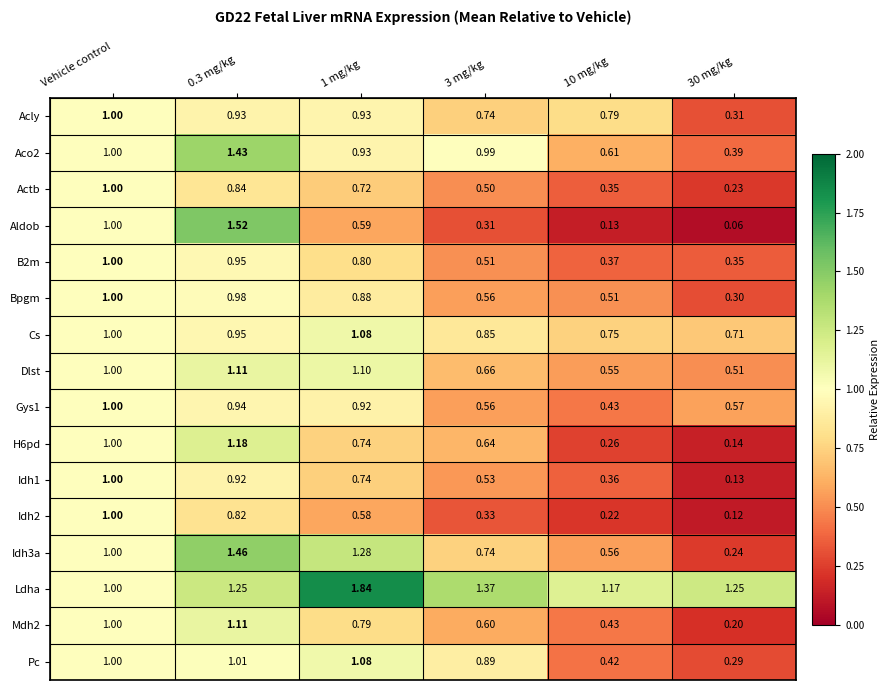

At how many categories does at least one series exceed 0?

6